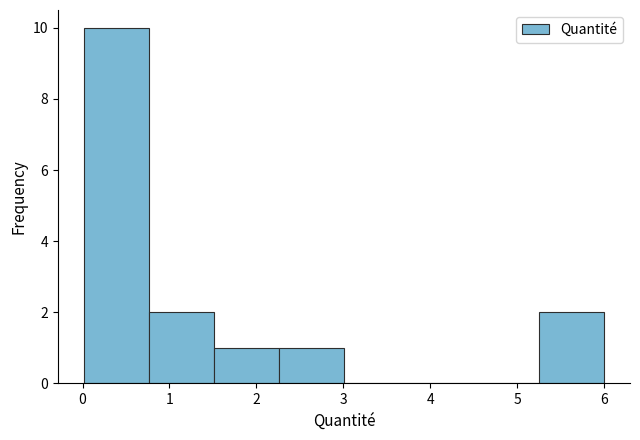

What is the height of the bar covering 2.3 to 3.0 on the x-axis? Neither the bar edges nor the heights are printed on the chart, so give them approximately, as read against the axes.

1